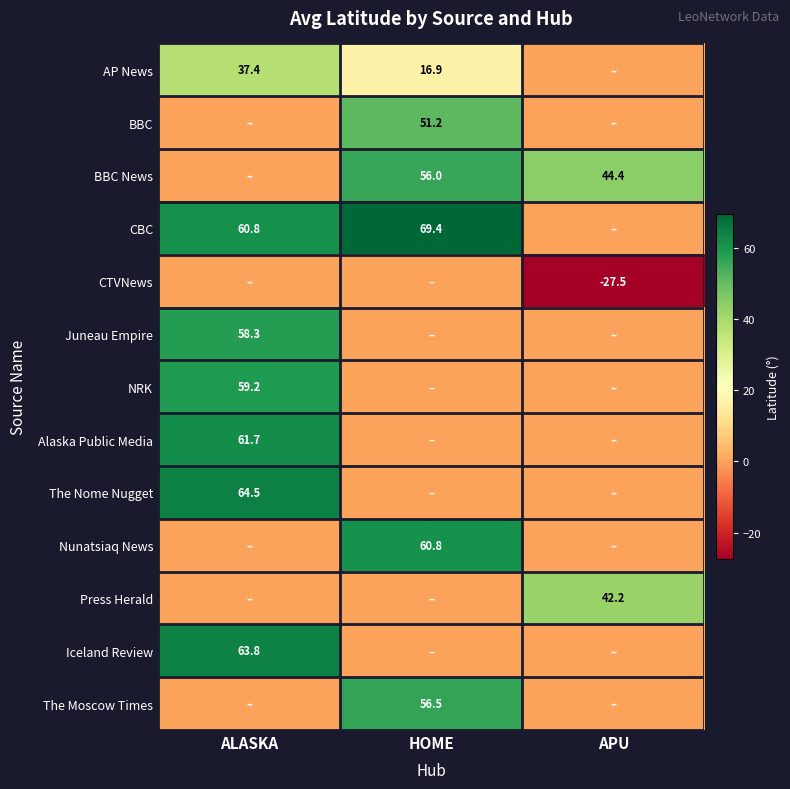

What is the difference between the CBC values at HOME and ALASKA?

8.6